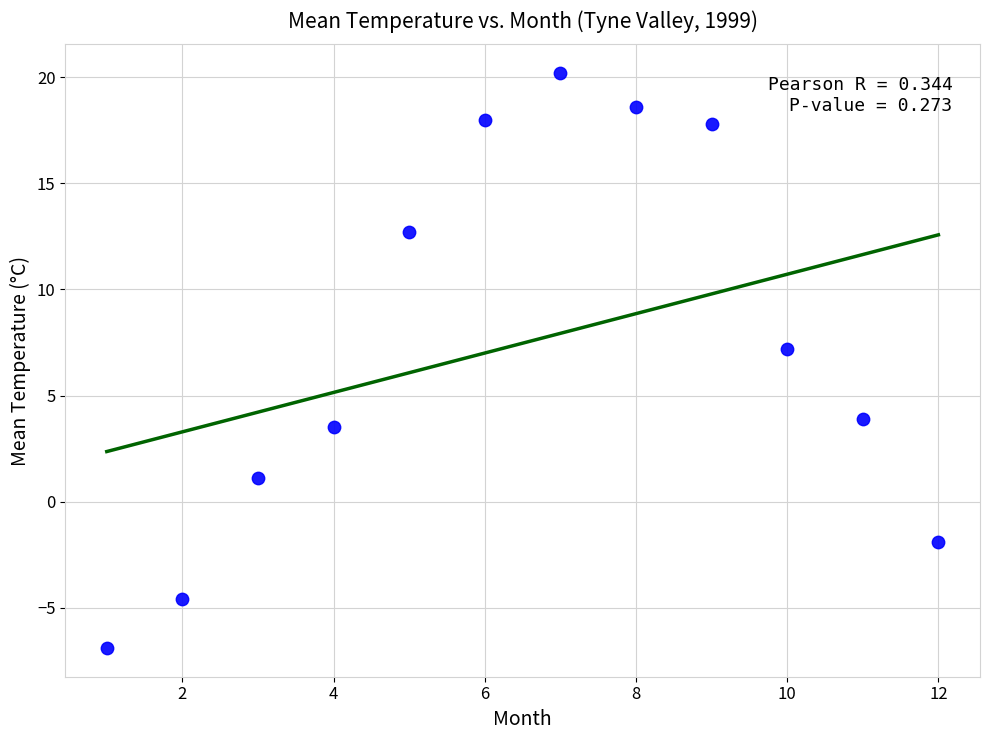

What Y value in the scatter plot is closest to 6?

7.2